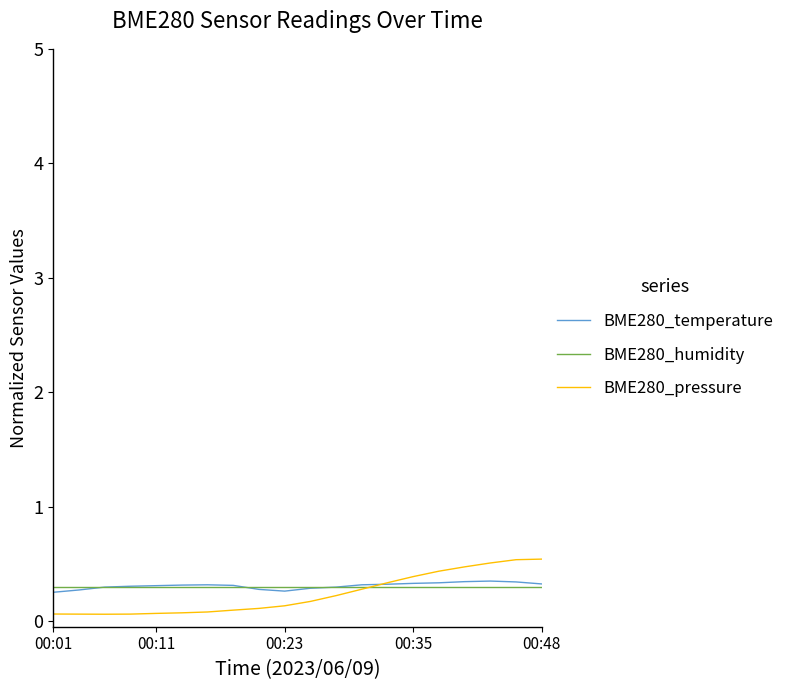

Which series has the widest spread of values?

BME280_pressure